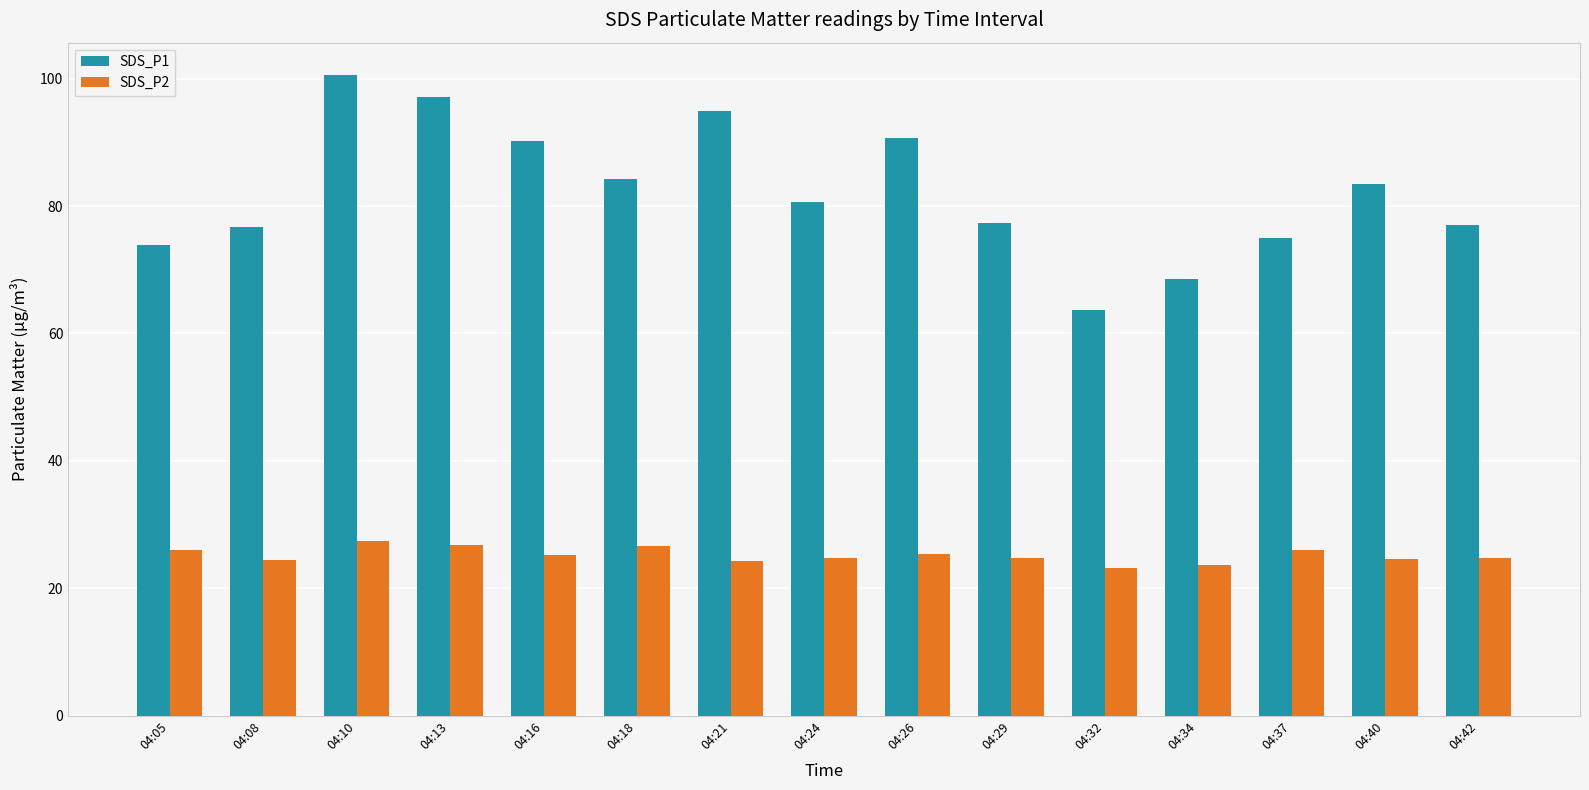

Between 04:13 and 04:40, which series saw the biggest shift?

SDS_P1